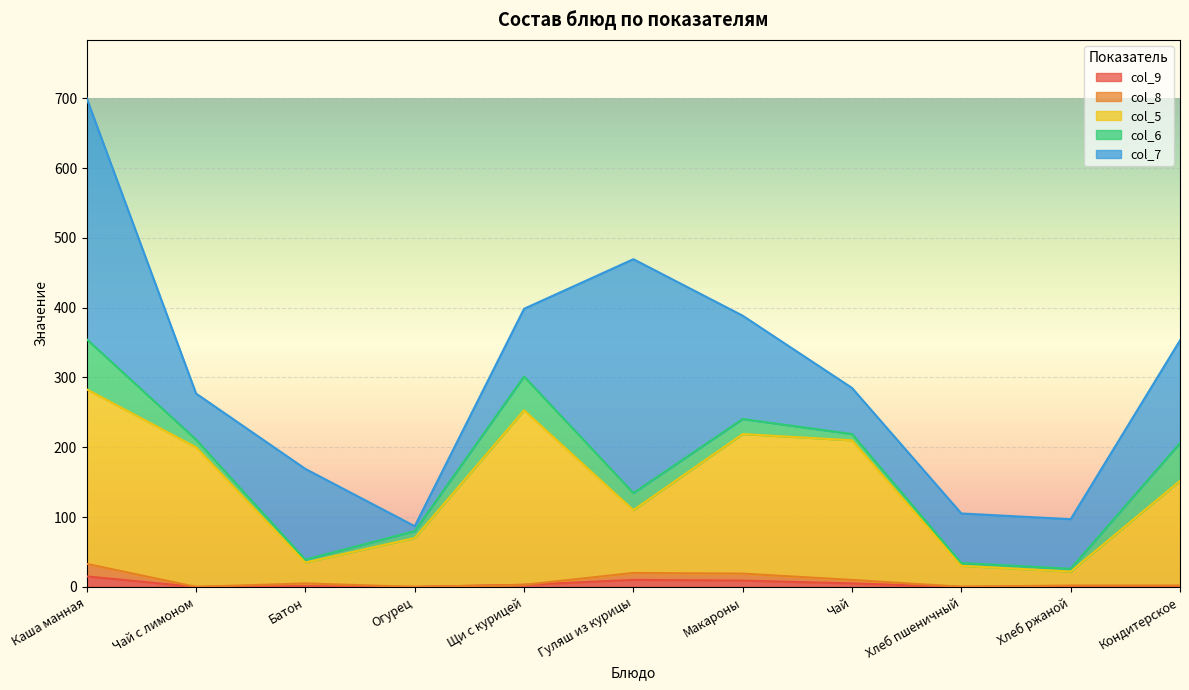

At which category does col_8 reach its first local valley?

Чай с лимоном